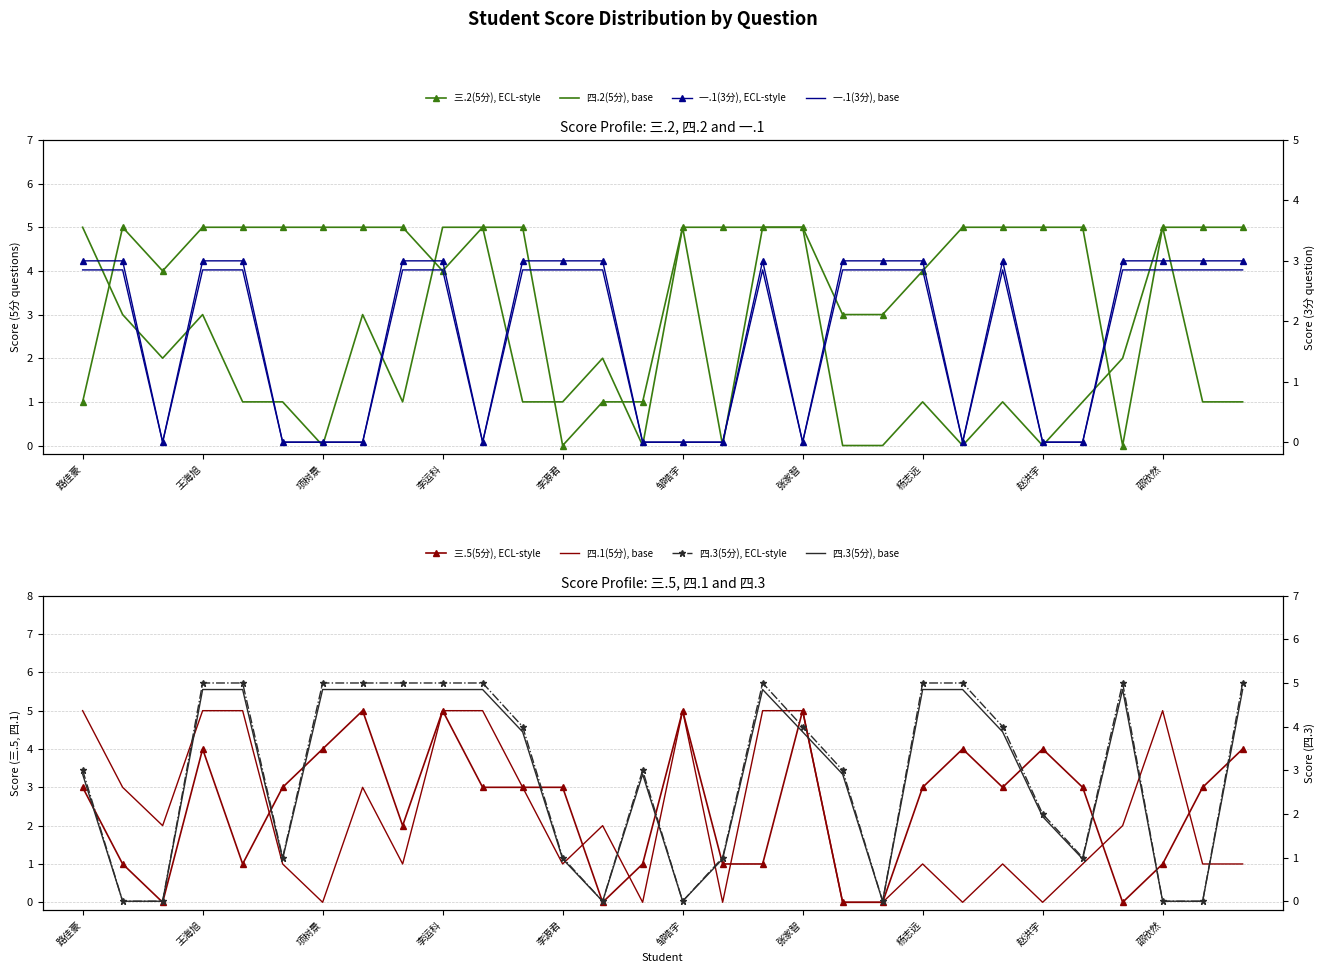

True or false: 一.1(3分) has more than 2 points higher than both neighbors.

False